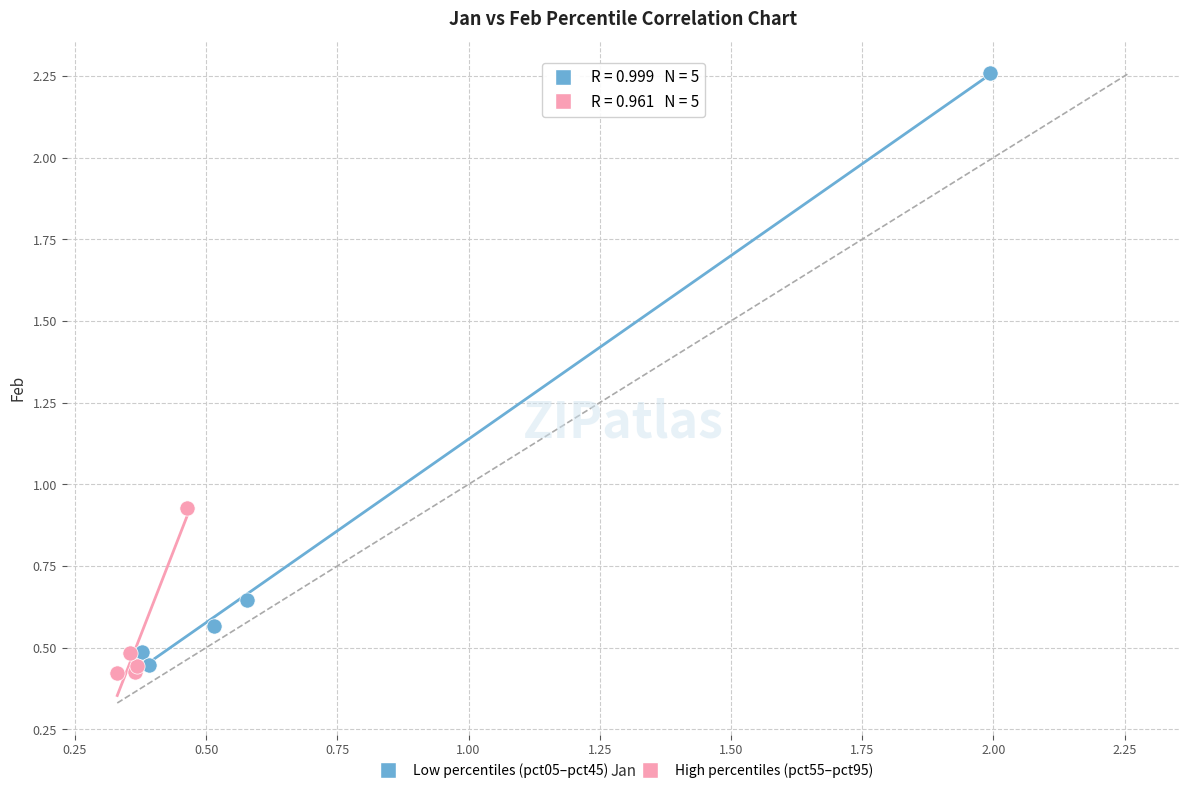

Which series reaches the maximum Y coordinate?

Low percentiles (pct05–pct45)